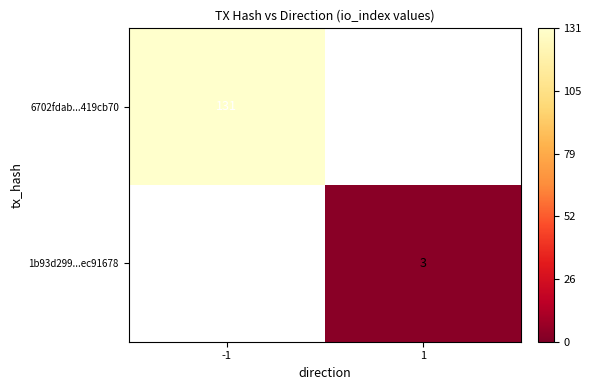

The value of 6702fdab...419cb70 at -1 is 43.7. True or false?

False